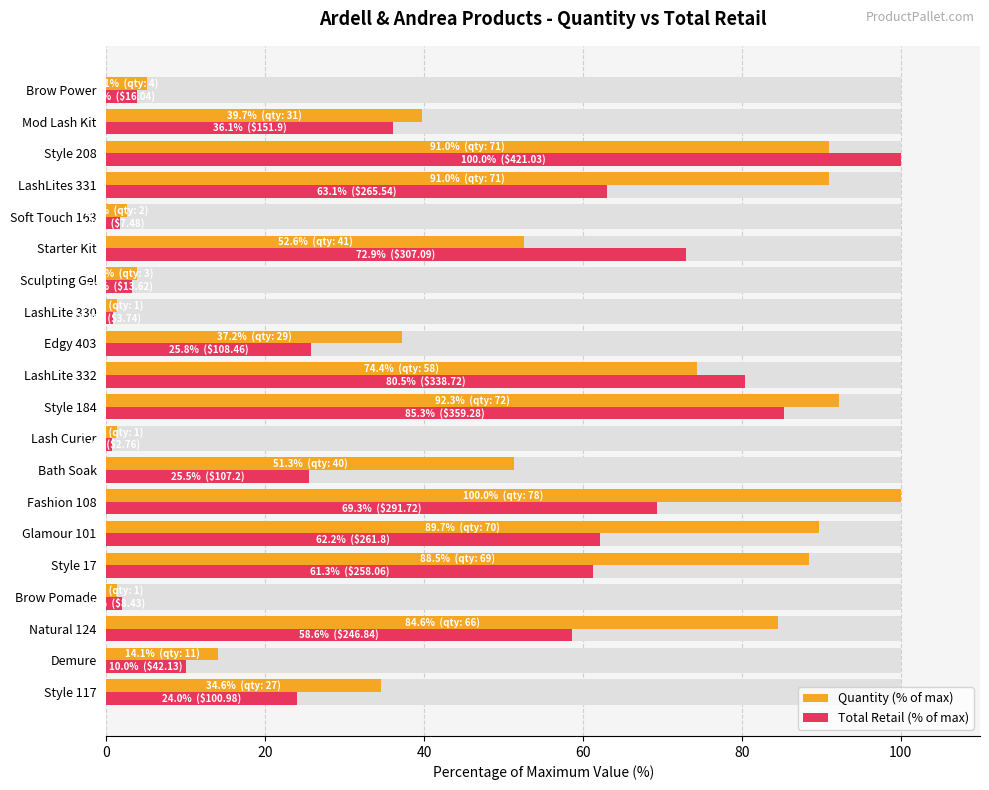

The value of Total Retail (% of max) at Style 117 is 34.7. True or false?

False